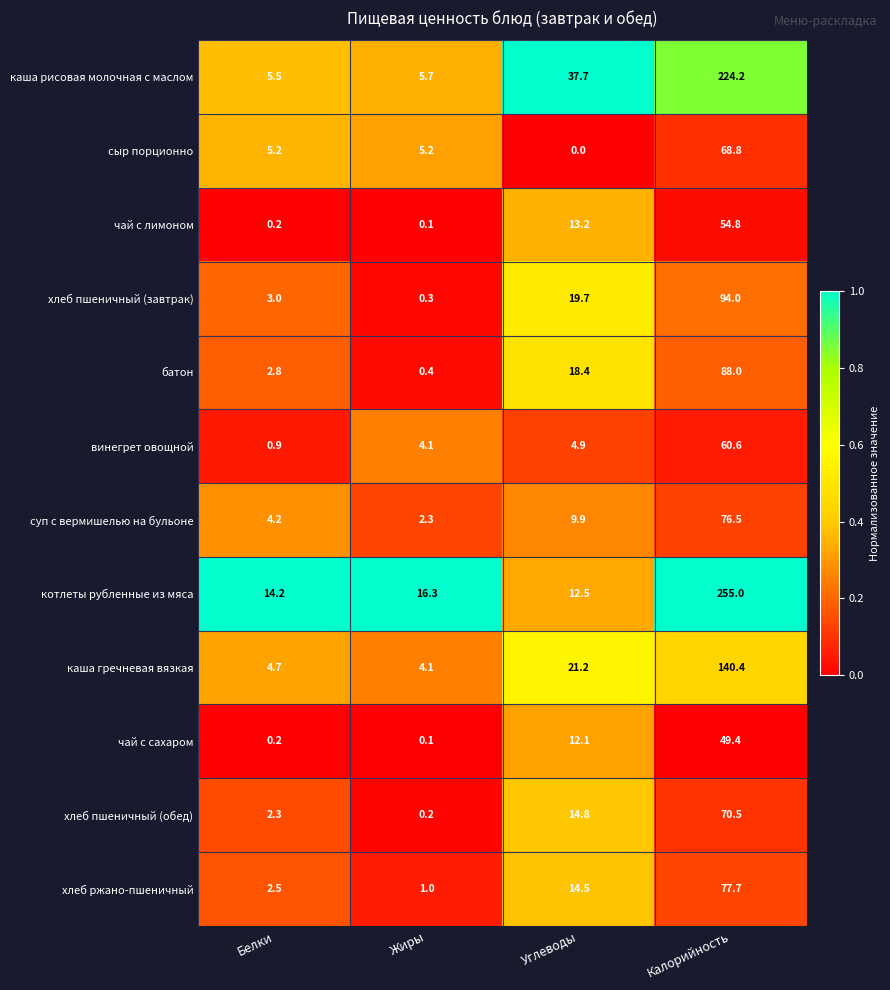

Which series has the largest total across all categories?

котлеты рубленные из мяса